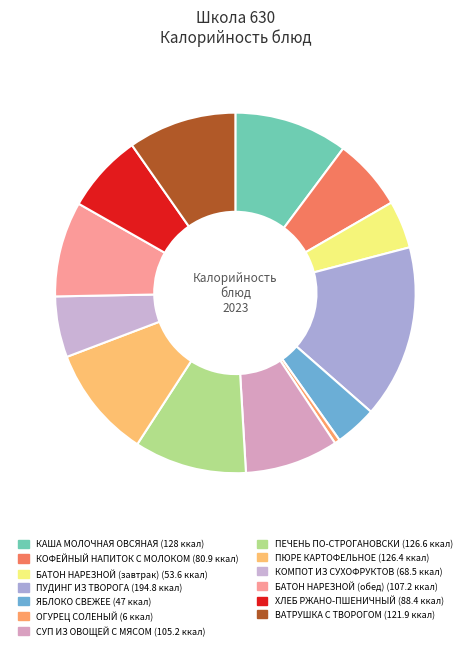

How many slices are in this pie chart?

13